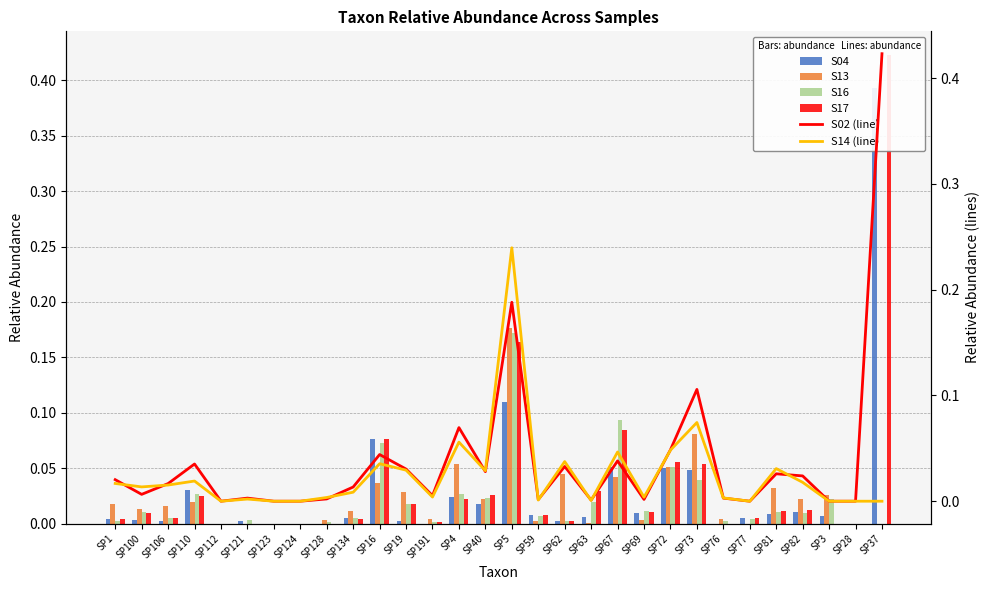

Reading right to left, what are all the values shown in this chart?

S04: 0.4	0.0	0.0	0.0	0.0	0.0	0.0	0.0	0.0	0.0	0.1	0.0	0.0	0.0	0.1	0.0	0.0	0.0	0.0	0.1	0.0	0.0	0.0	0.0	0.0	0.0	0.0	0.0	0.0	0.0
S13: 0.0	0.0	0.0	0.0	0.0	0.0	0.0	0.1	0.1	0.0	0.0	0.0	0.0	0.0	0.2	0.0	0.1	0.0	0.0	0.0	0.0	0.0	0.0	0.0	0.0	0.0	0.0	0.0	0.0	0.0
S16: 0.0	0.0	0.0	0.0	0.0	0.0	0.0	0.0	0.1	0.0	0.1	0.0	0.0	0.0	0.2	0.0	0.0	0.0	0.0	0.1	0.0	0.0	0.0	0.0	0.0	0.0	0.0	0.0	0.0	0.0
S17: 0.4	0.0	0.0	0.0	0.0	0.0	0.0	0.1	0.1	0.0	0.1	0.0	0.0	0.0	0.2	0.0	0.0	0.0	0.0	0.1	0.0	0.0	0.0	0.0	0.0	0.0	0.0	0.0	0.0	0.0
S02 (line): 0.4	0.0	0.0	0.0	0.0	0.0	0.0	0.1	0.0	0.0	0.0	0.0	0.0	0.0	0.2	0.0	0.1	0.0	0.0	0.0	0.0	0.0	0.0	0.0	0.0	0.0	0.0	0.0	0.0	0.0
S14 (line): 0.0	0.0	0.0	0.0	0.0	0.0	0.0	0.1	0.0	0.0	0.0	0.0	0.0	0.0	0.2	0.0	0.1	0.0	0.0	0.0	0.0	0.0	0.0	0.0	0.0	0.0	0.0	0.0	0.0	0.0